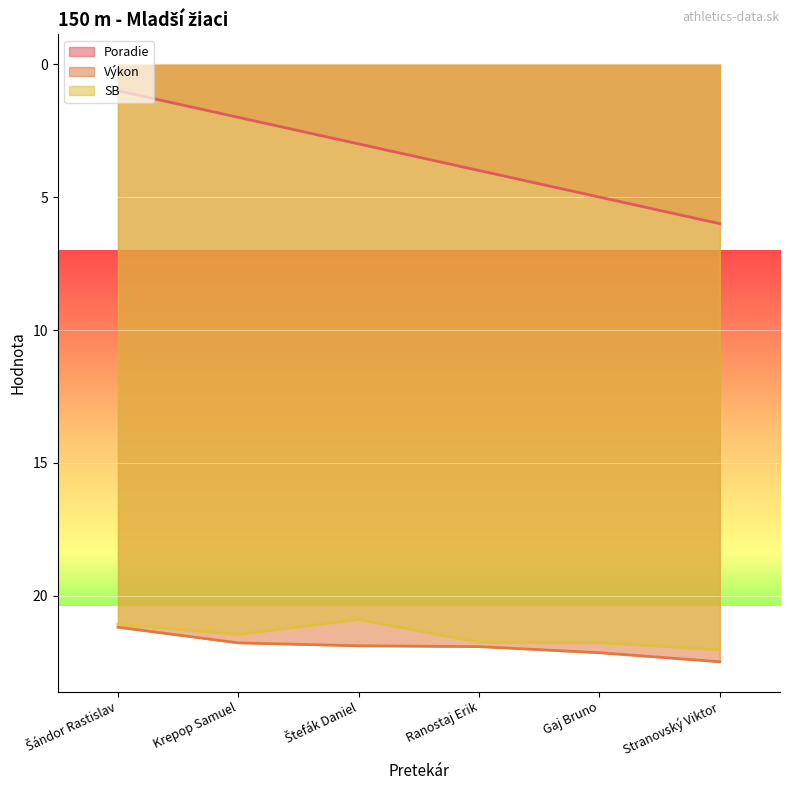

Rank the categories by SB value from highest to lowest.

Stranovský Viktor, Gaj Bruno, Ranostaj Erik, Krepop Samuel, Šándor Rastislav, Štefák Daniel